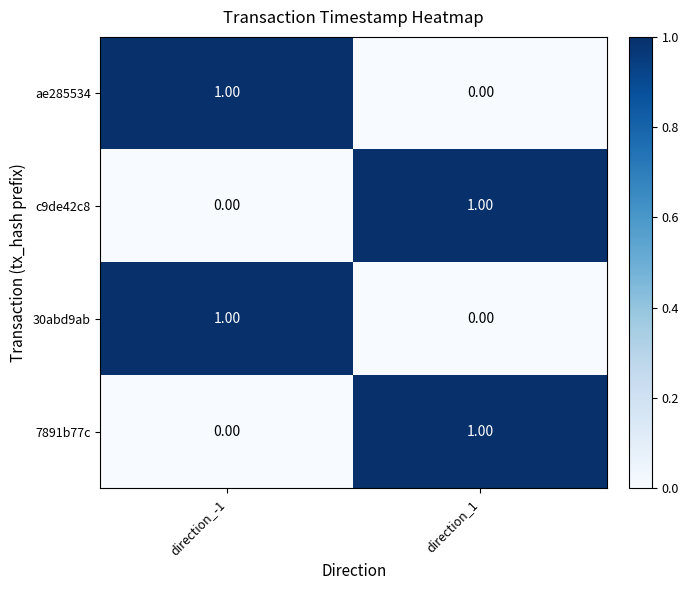

Rank the categories by ae285534 value from lowest to highest.

direction_1, direction_-1